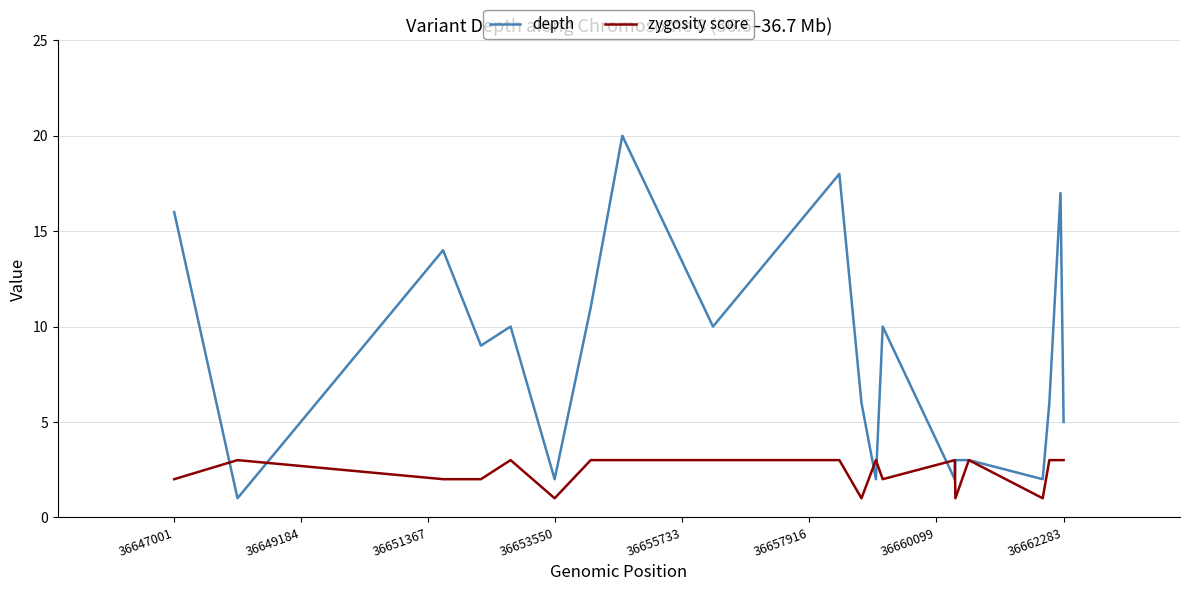

After their last crossing, which series has the higher values: zygosity score or depth?

depth